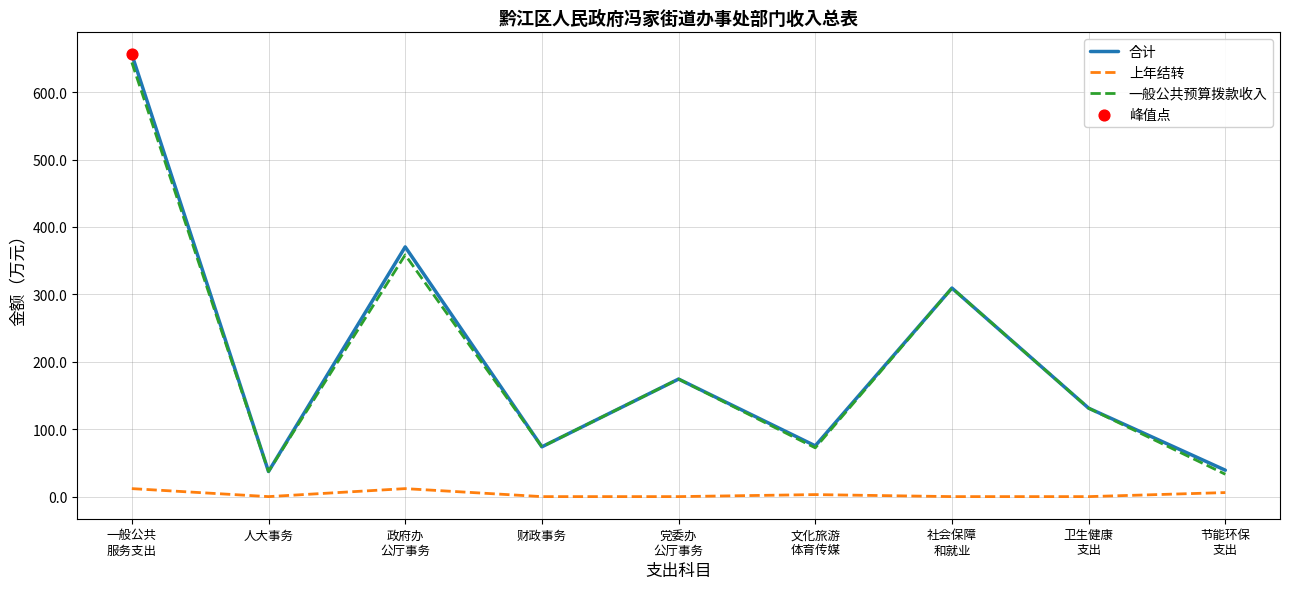

What is the greatest value displayed?

655.9